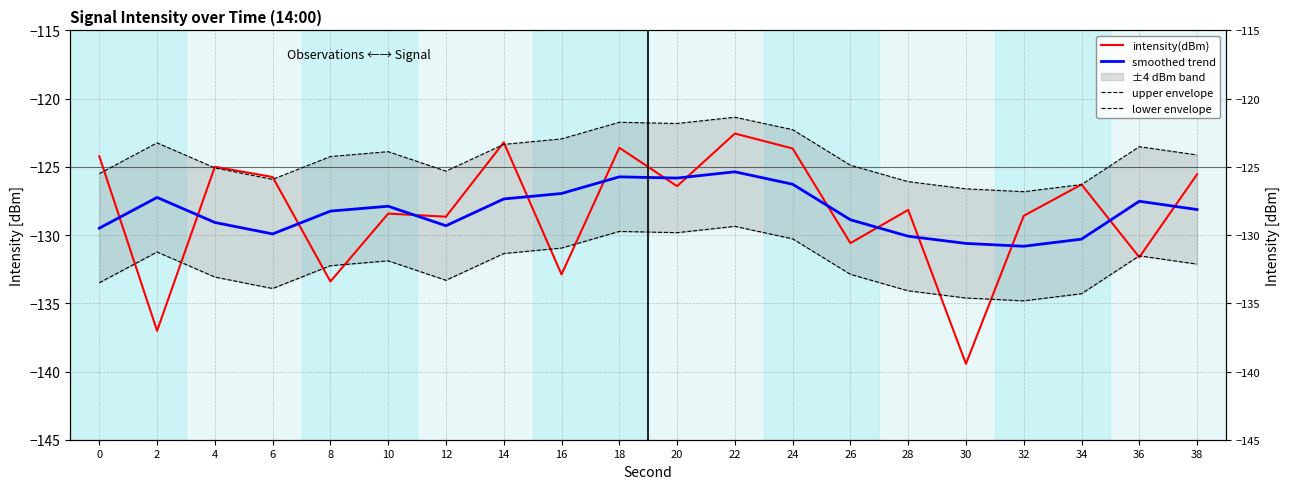

True or false: smoothed trend has more than 2 points higher than both neighbors.

True